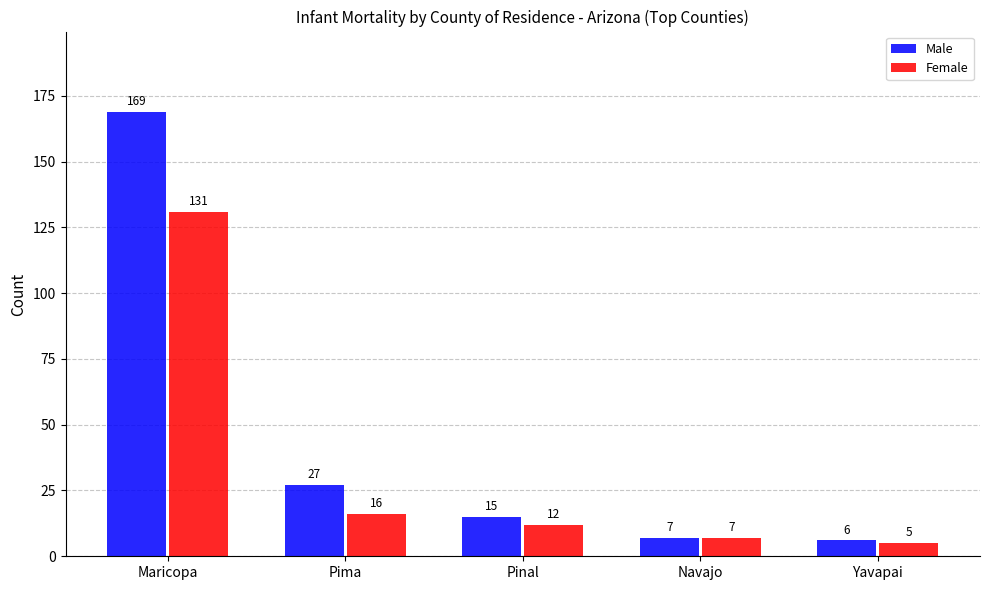

At Pima, list the series in order from largest to smallest.

Male, Female